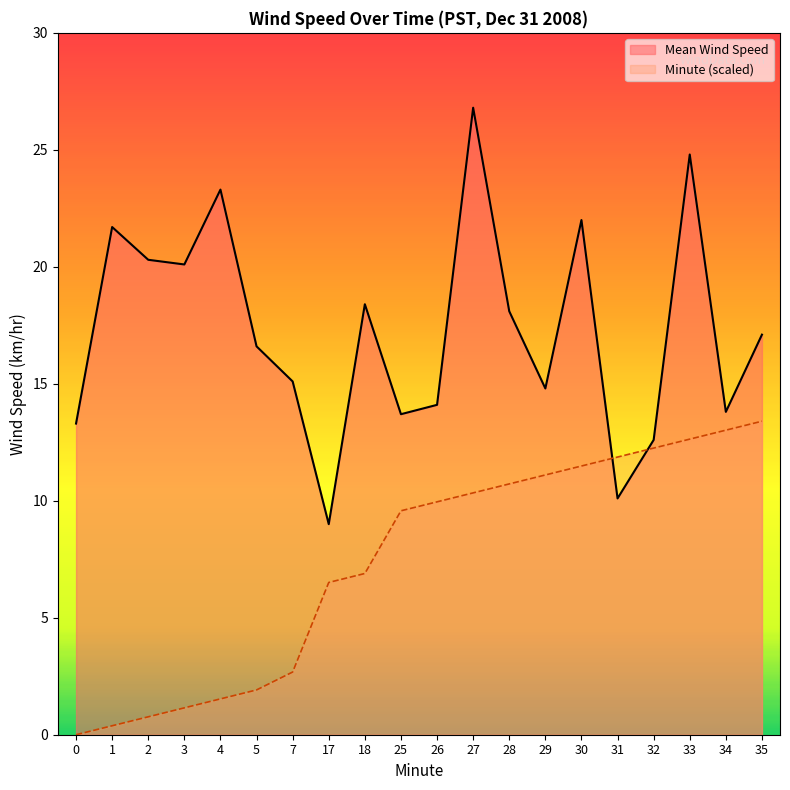

Rank the series at 32 from highest to lowest value.

Mean Wind Speed, Minute (scaled)